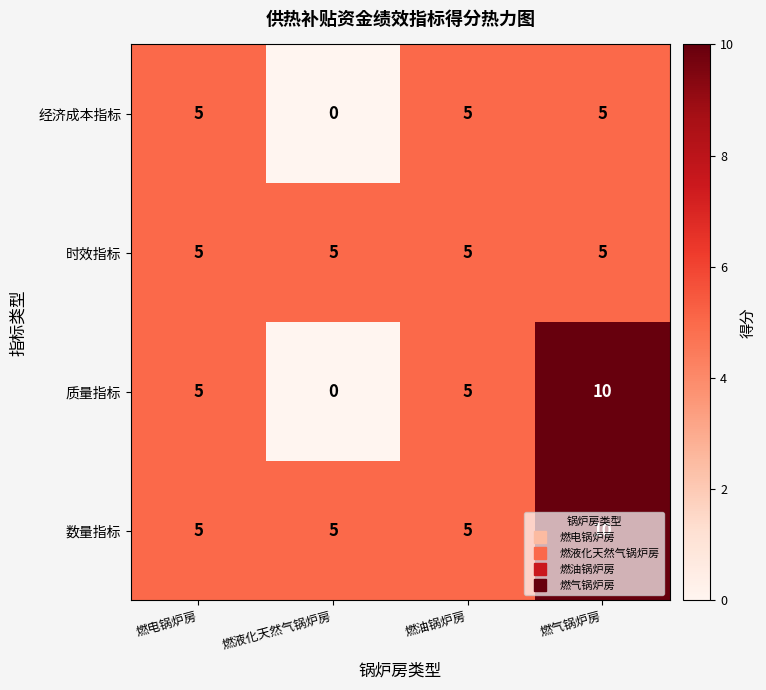

What is the maximum value shown in the chart?

10